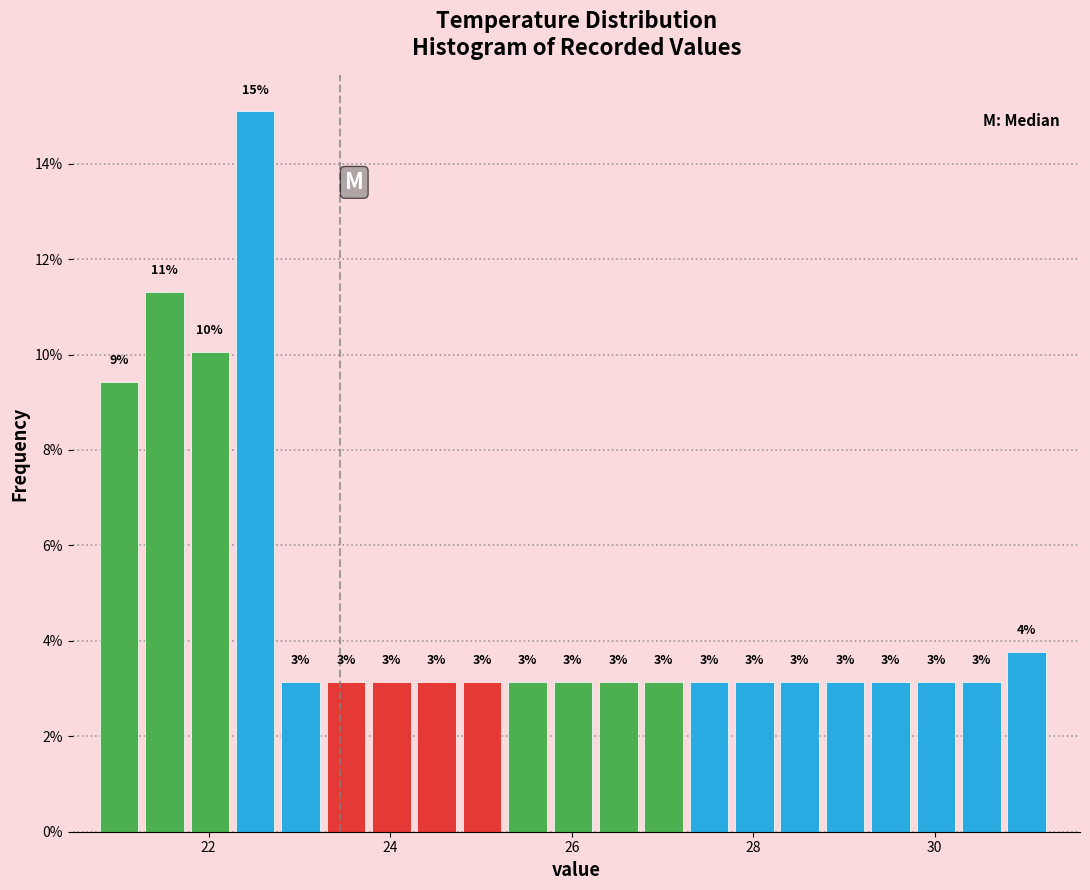

Read against the x-axis, roughly where is the centre of the tallest bar?

22.6